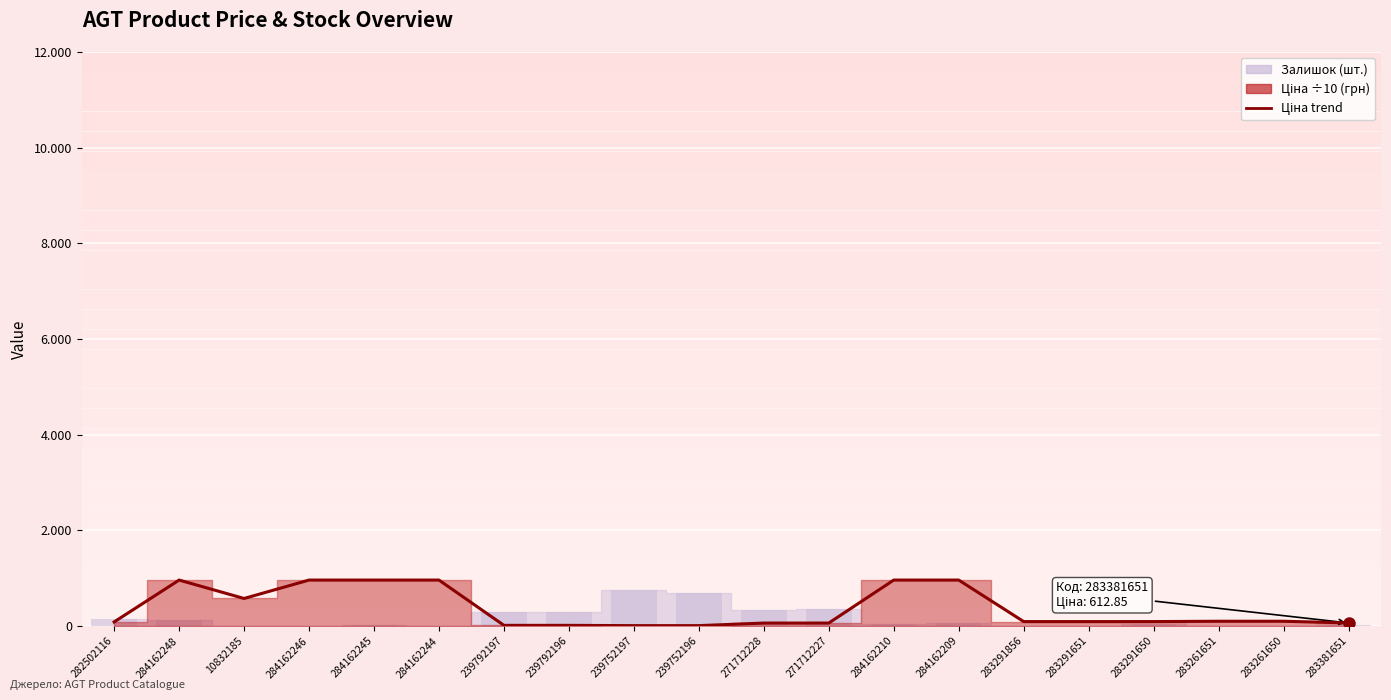

Reading right to left, extract all data points from this chart.

61.3	97.4	97.4	90.6	90.6	90.6	958.5	958.5	59.6	59.6	5.8	5.8	11.5	11.5	958.5	958.5	958.5	573.7	958.5	82.8